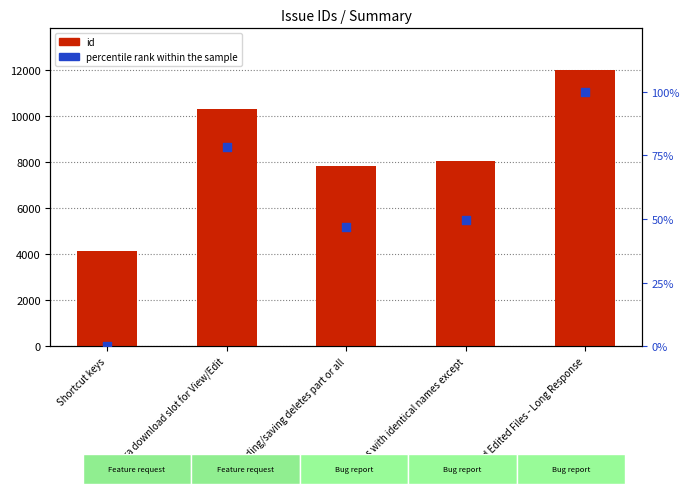

At which category is the sum across all series the highest?

Upload Edited Files - Long Response